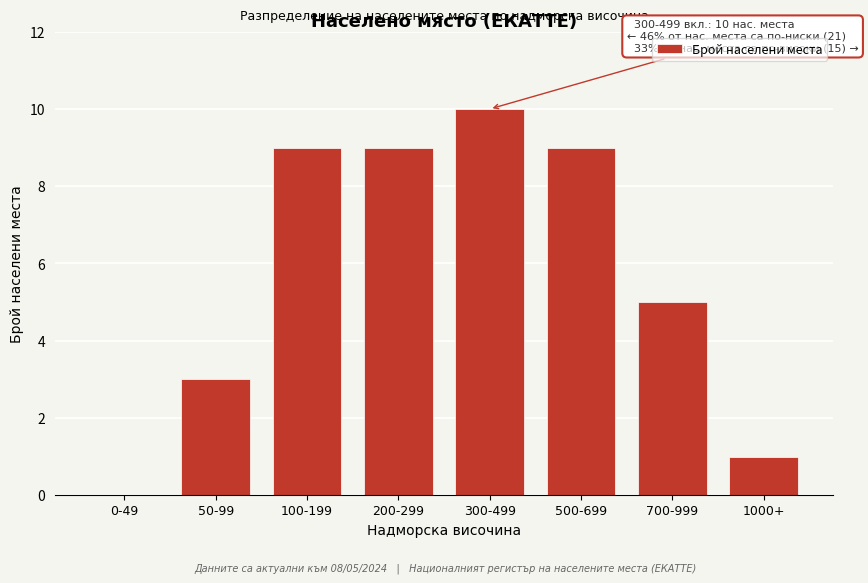

Reading left to right, list all the values displayed in this chart.

0-49=0	50-99=3	100-199=9	200-299=9	300-499=10	500-699=9	700-999=5	1000+=1